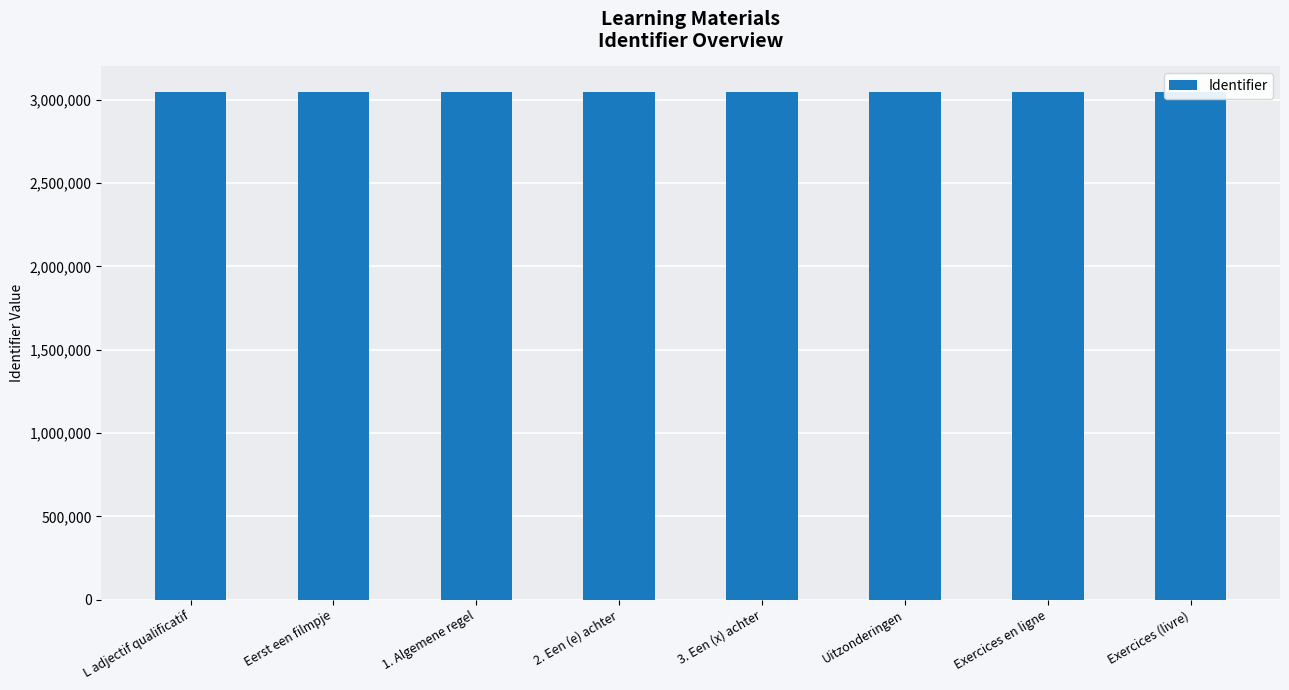

What is the smallest value displayed?

3048060